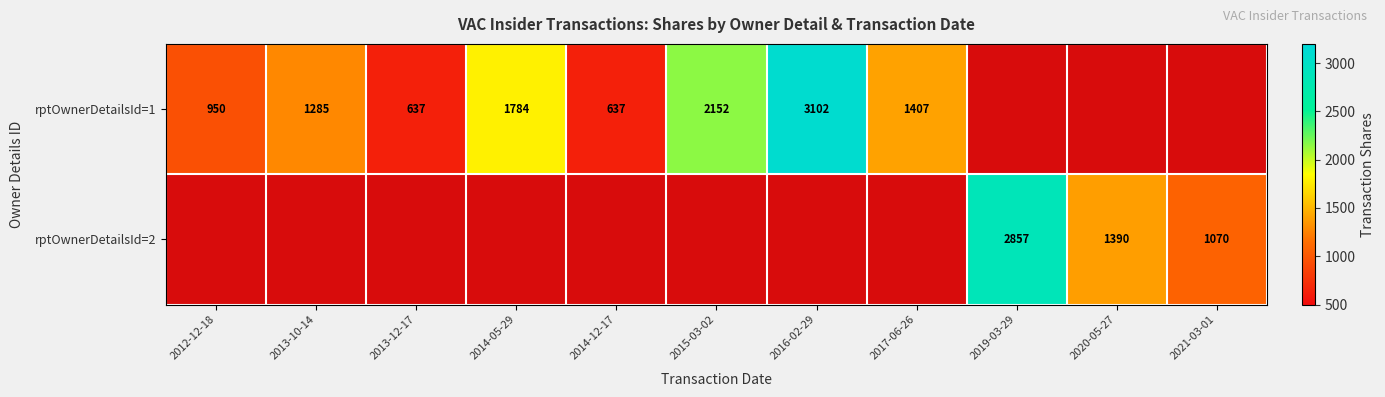

True or false: rptOwnerDetailsId=1 has a value of 2152 at 2015-03-02.

True